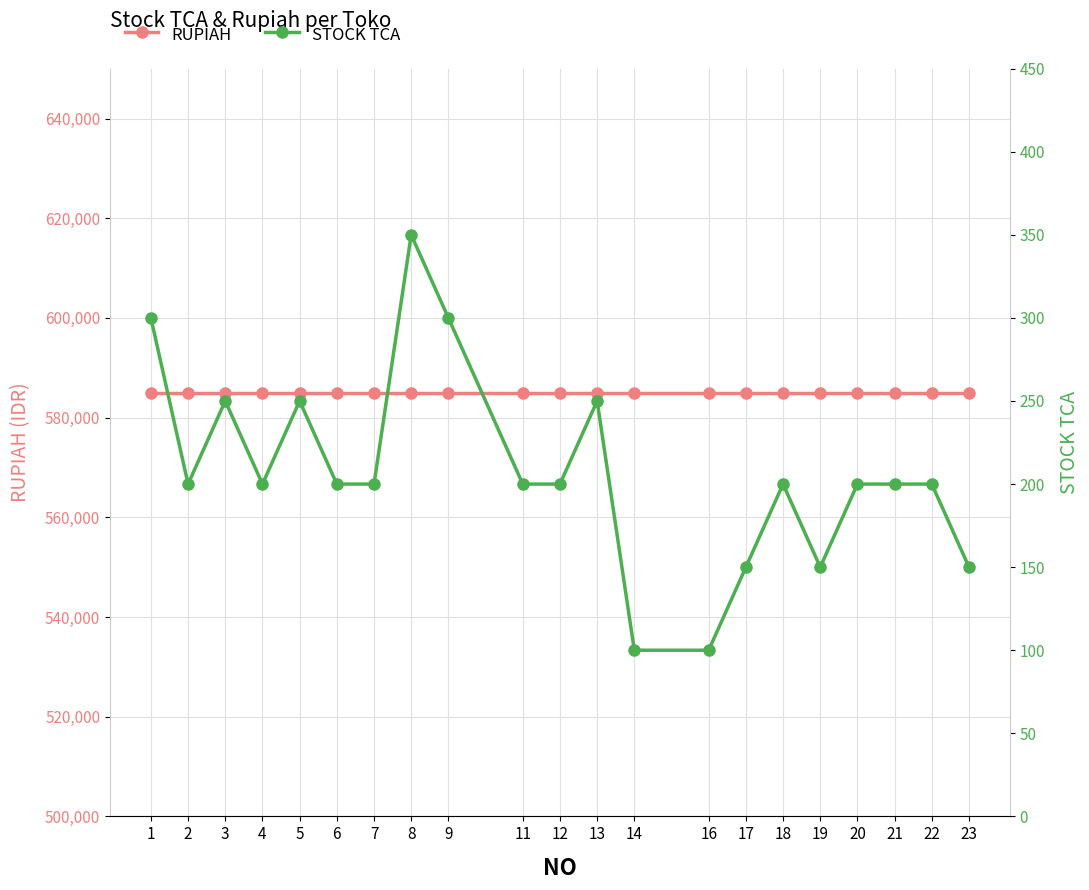

What are all the series names shown in the legend?

RUPIAH, STOCK TCA